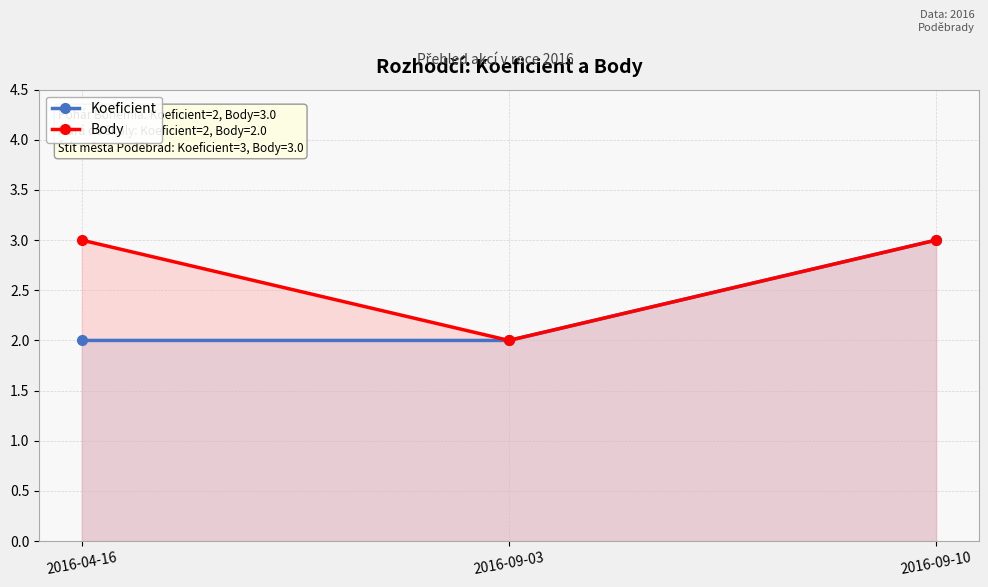

How many values in the Koeficient series exceed 2?

1